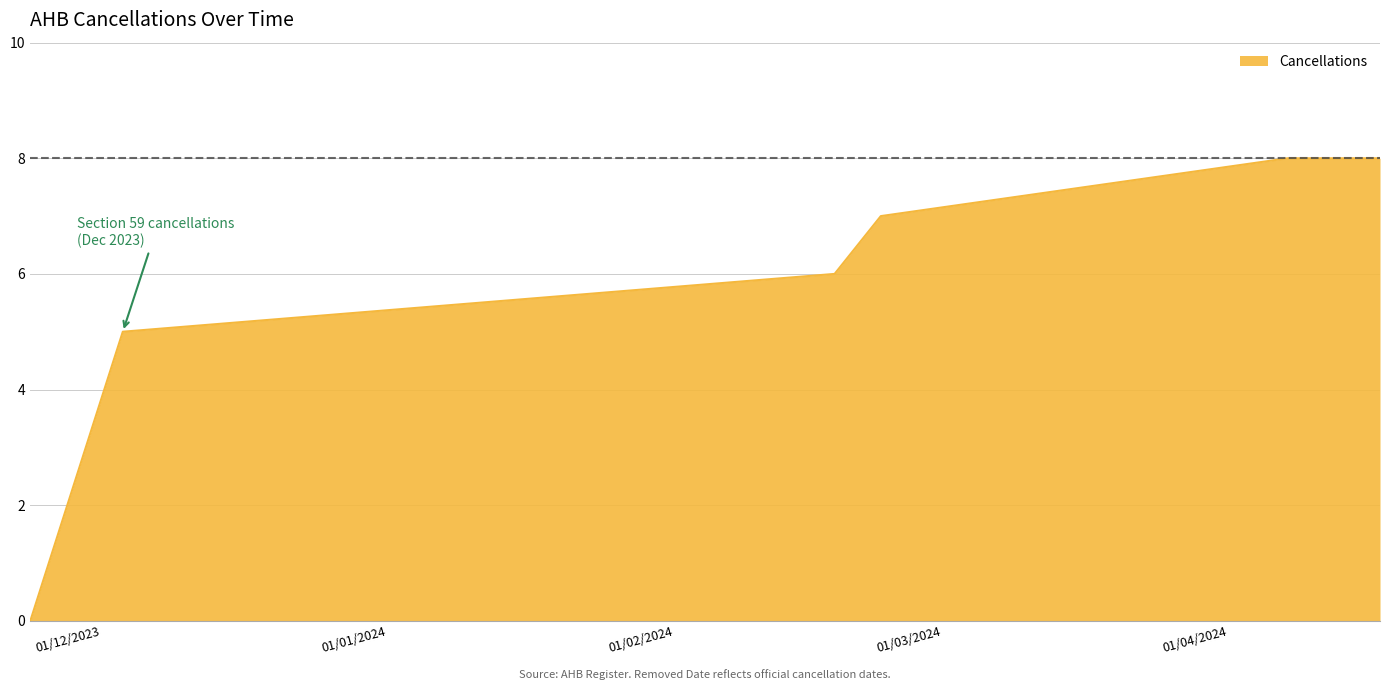

What is the difference between the maximum and minimum values?

8